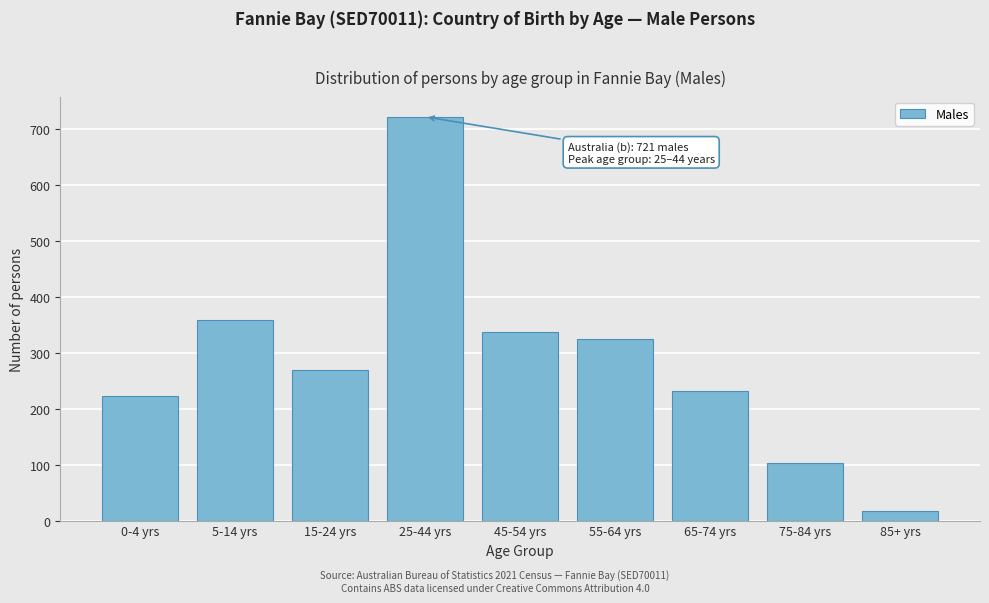

Reading left to right, extract all data points from this chart.

0-4 yrs=223	5-14 yrs=359	15-24 yrs=269	25-44 yrs=721	45-54 yrs=336	55-64 yrs=325	65-74 yrs=231	75-84 yrs=103	85+ yrs=18